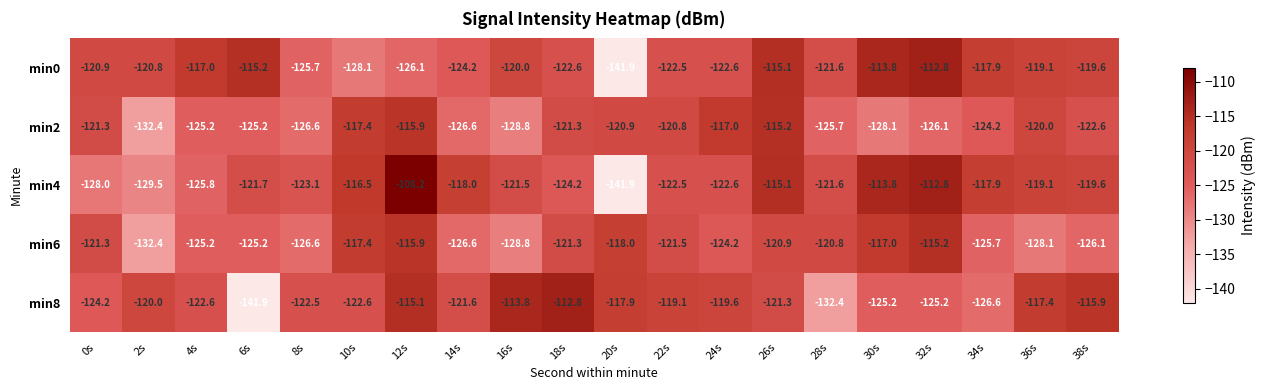

What is the difference between the maximum and minimum values in the min0 series?

29.1